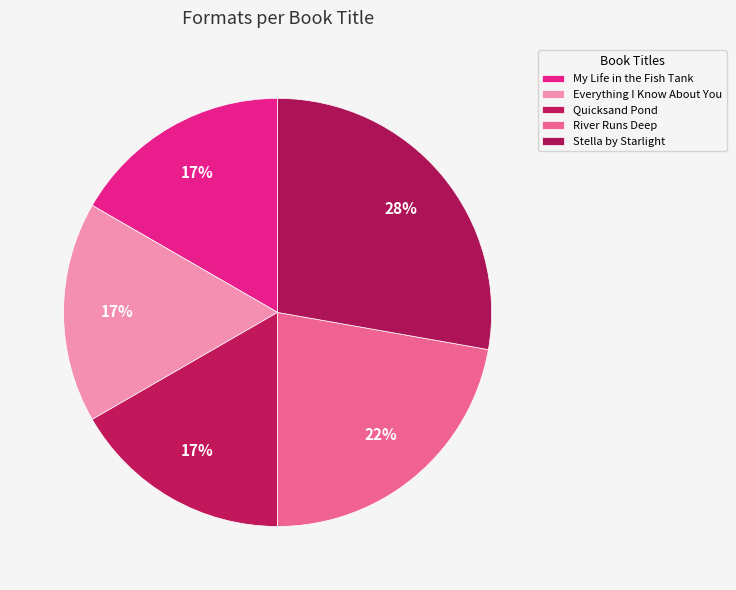

How many slices are in this pie chart?

5